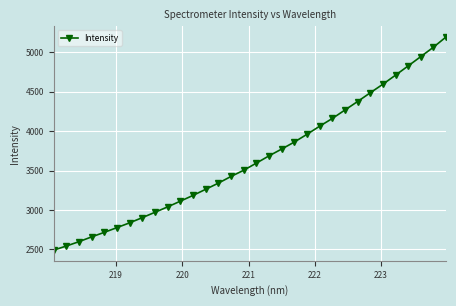

What is the difference between the maximum and minimum values?

2706.0